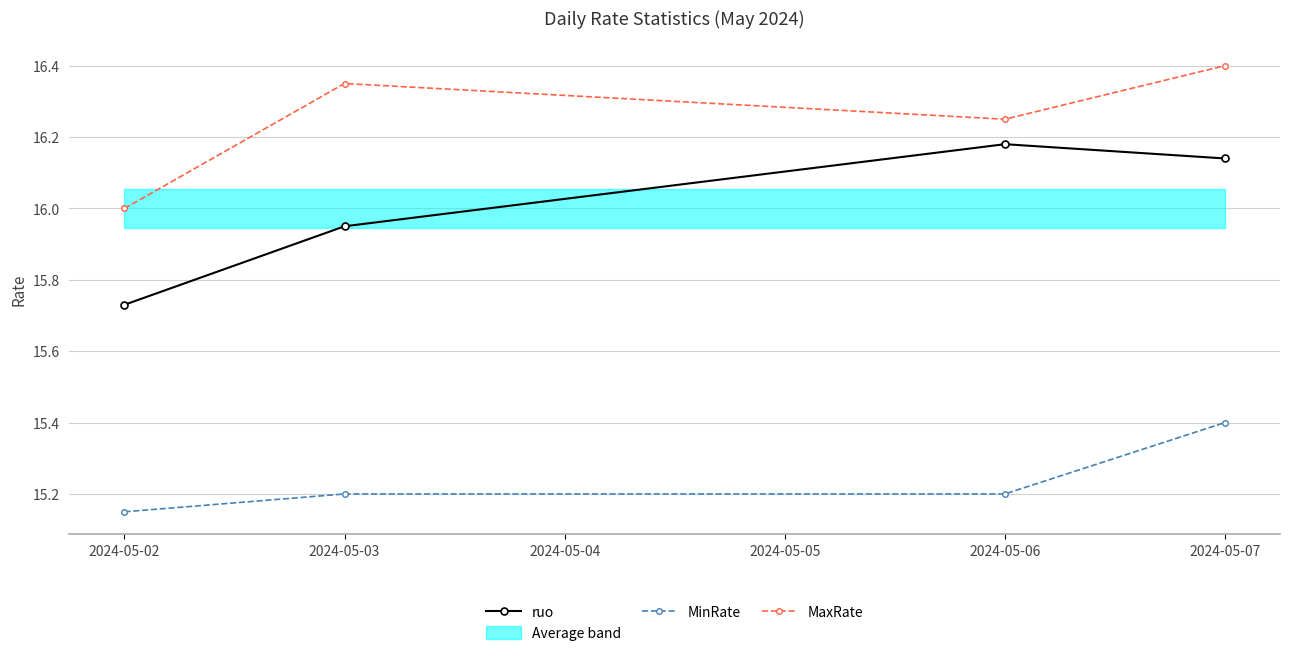

What value does the MinRate series have at 2024-05-07?

15.4